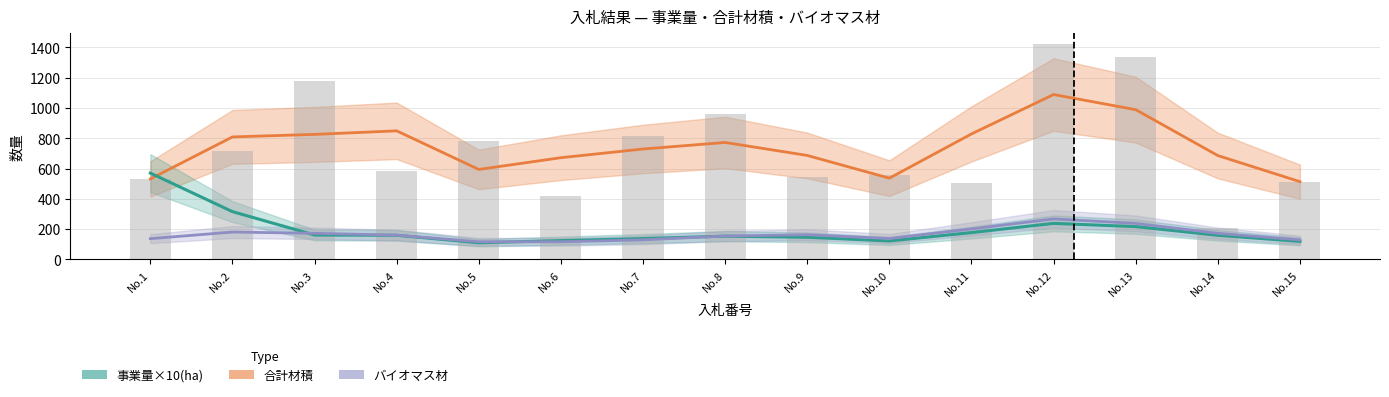

Is the value of 事業量×10(ha) at No.2 greater than the value of バイオマス材 at No.14?

Yes